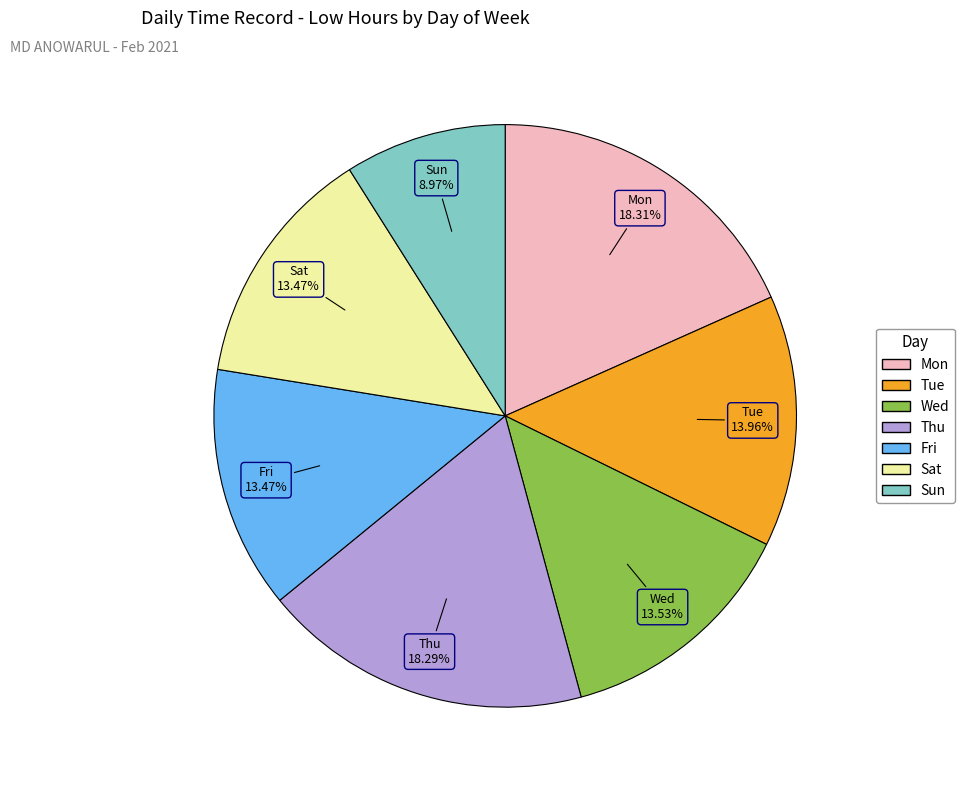

Does any single category account for the majority?

No